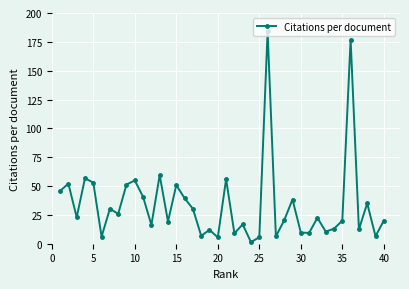

How many interior local valleys (lower than both neighbors) does the data have?

14